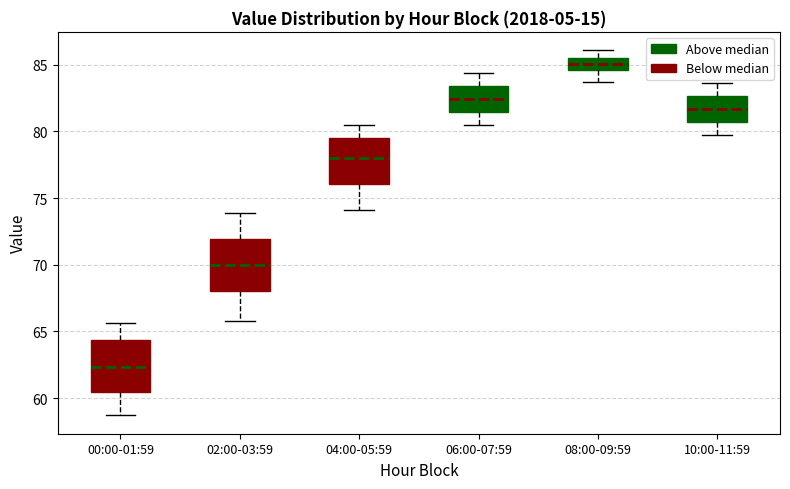

Reading left to right, transcribe this box plot: for each box, give where its median line is, the range the box spans, and where its two whiskers end, as read against the y-axis. The values are not printed on the chart, so give them approximately, as read against the axis.

00:00-01:59: median 62.5, box 60.5 to 64.5, whiskers 58.5 to 65.5
02:00-03:59: median 70.0, box 68.0 to 72.0, whiskers 66.0 to 74.0
04:00-05:59: median 78.0, box 76.0 to 79.5, whiskers 74.0 to 80.5
06:00-07:59: median 82.5, box 81.5 to 83.5, whiskers 80.5 to 84.5
08:00-09:59: median 85.0, box 84.5 to 85.5, whiskers 83.5 to 86.0
10:00-11:59: median 81.5, box 80.5 to 82.5, whiskers 79.5 to 83.5